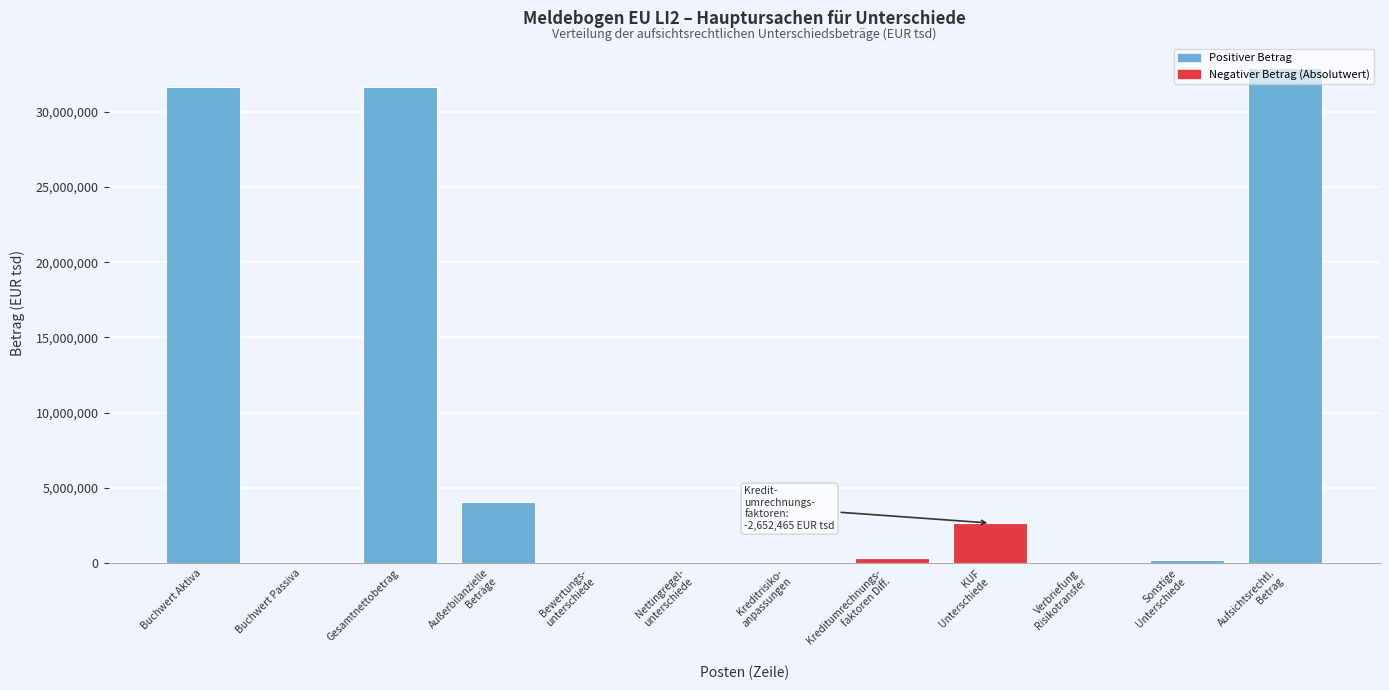

What is the maximum value shown in the chart?

32905473